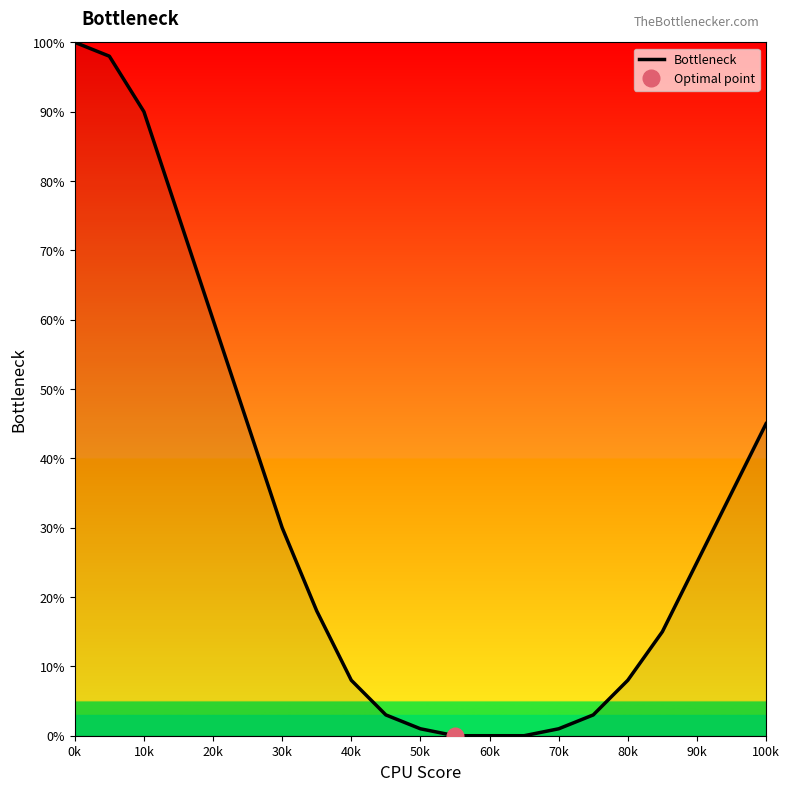

True or false: Bottleneck has a value of 1 at 50k.

True